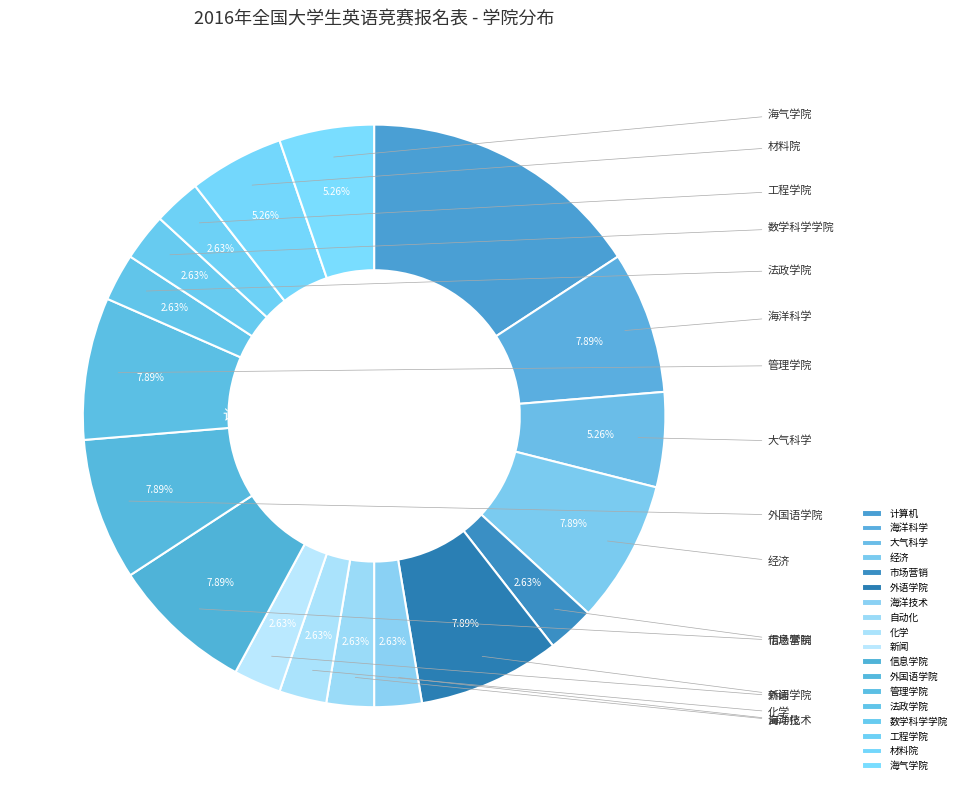

Which category has the biggest portion of the pie?

计算机